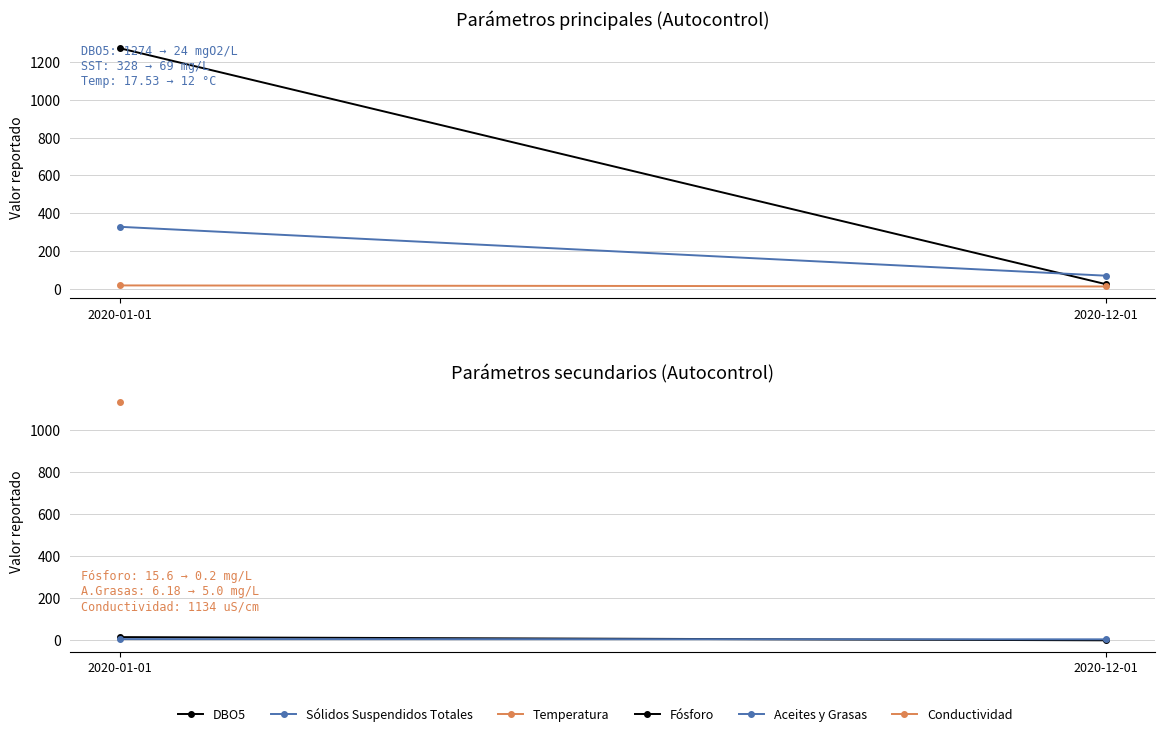

At which label does Fósforo reach its peak?

2020-01-01